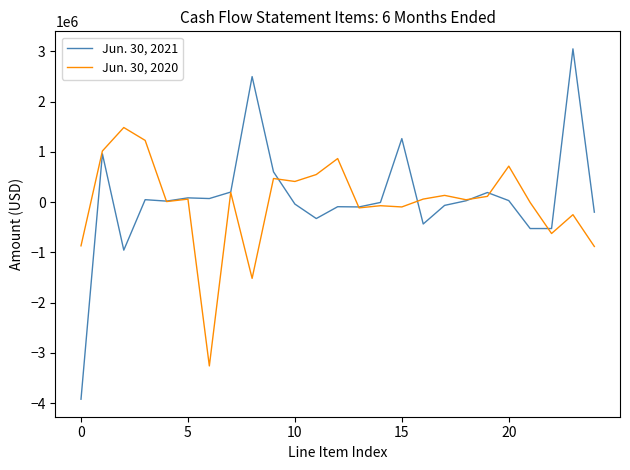

Which series has the largest range (max minus min)?

Jun. 30, 2021